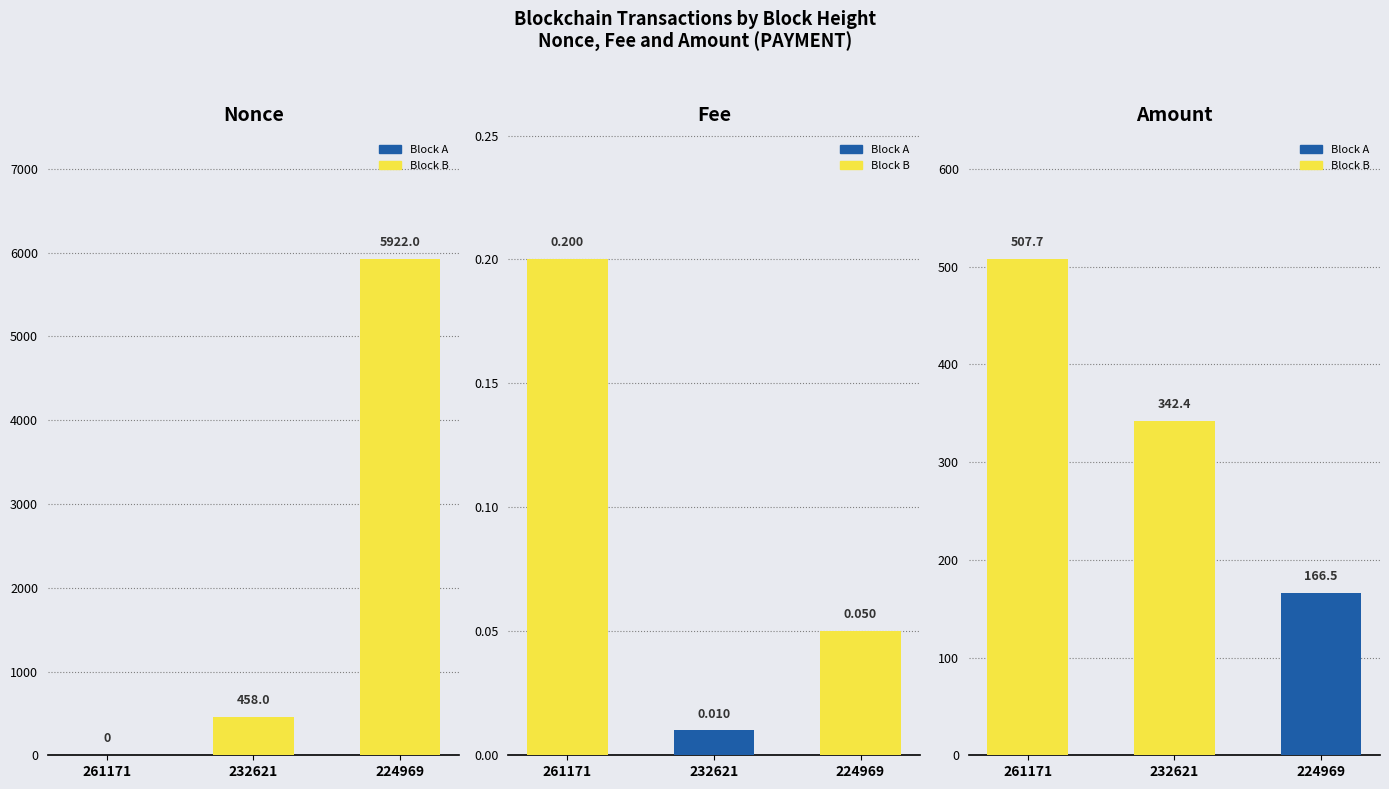

Which series has the widest spread of values?

Nonce